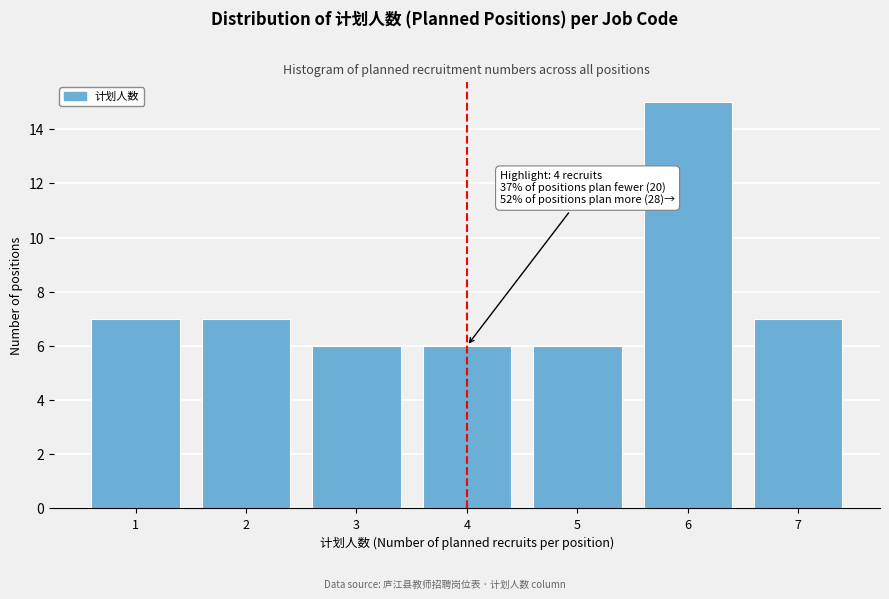

Reading left to right, list all the values displayed in this chart.

1=7	2=7	3=6	4=6	5=6	6=15	7=7